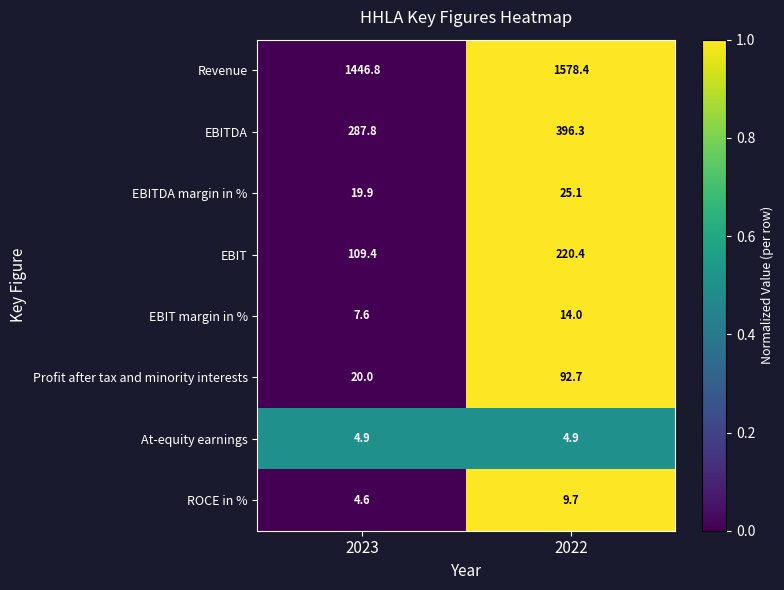

What is the approximate value of Profit after tax and minority interests at 2023?

20.0